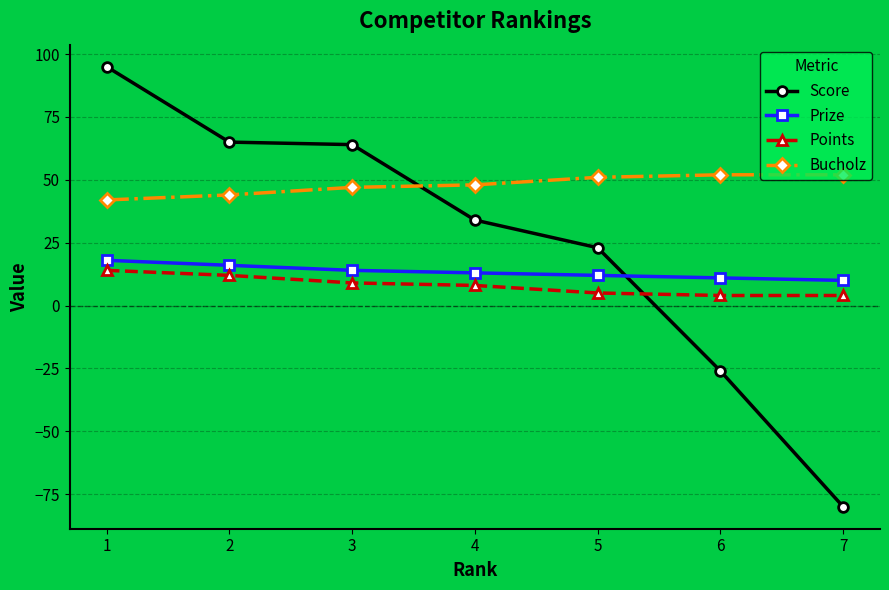

How many times do Score and Prize cross each other?

1